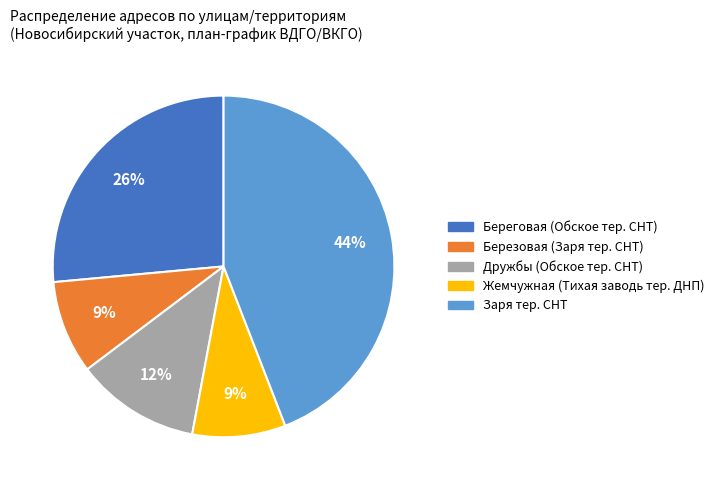

To the nearest percent, what portion does Березовая (Заря тер. СНТ) represent?

9%